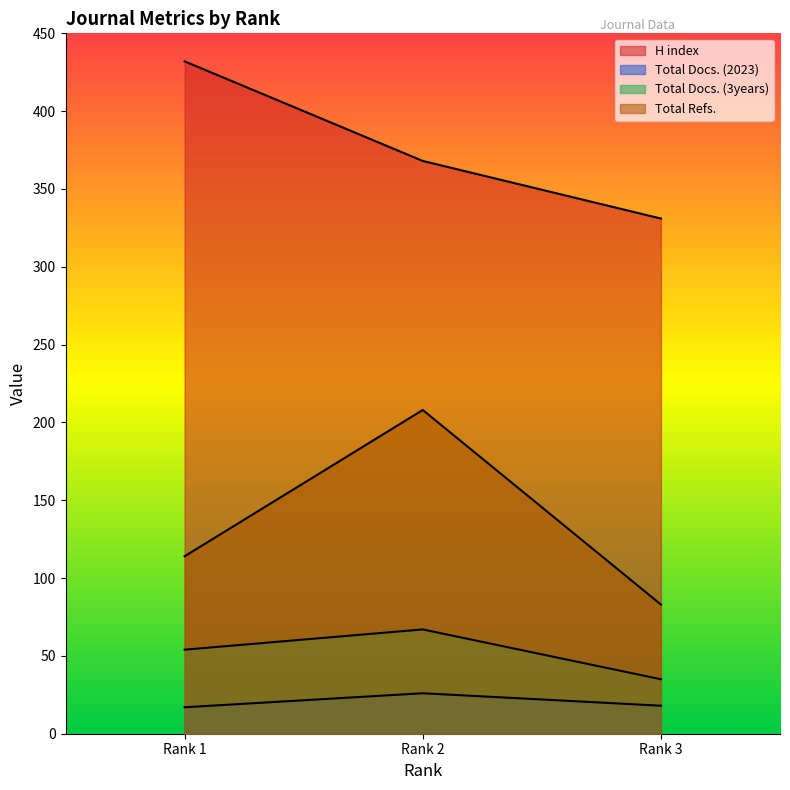

How many lines are shown in the chart?

4